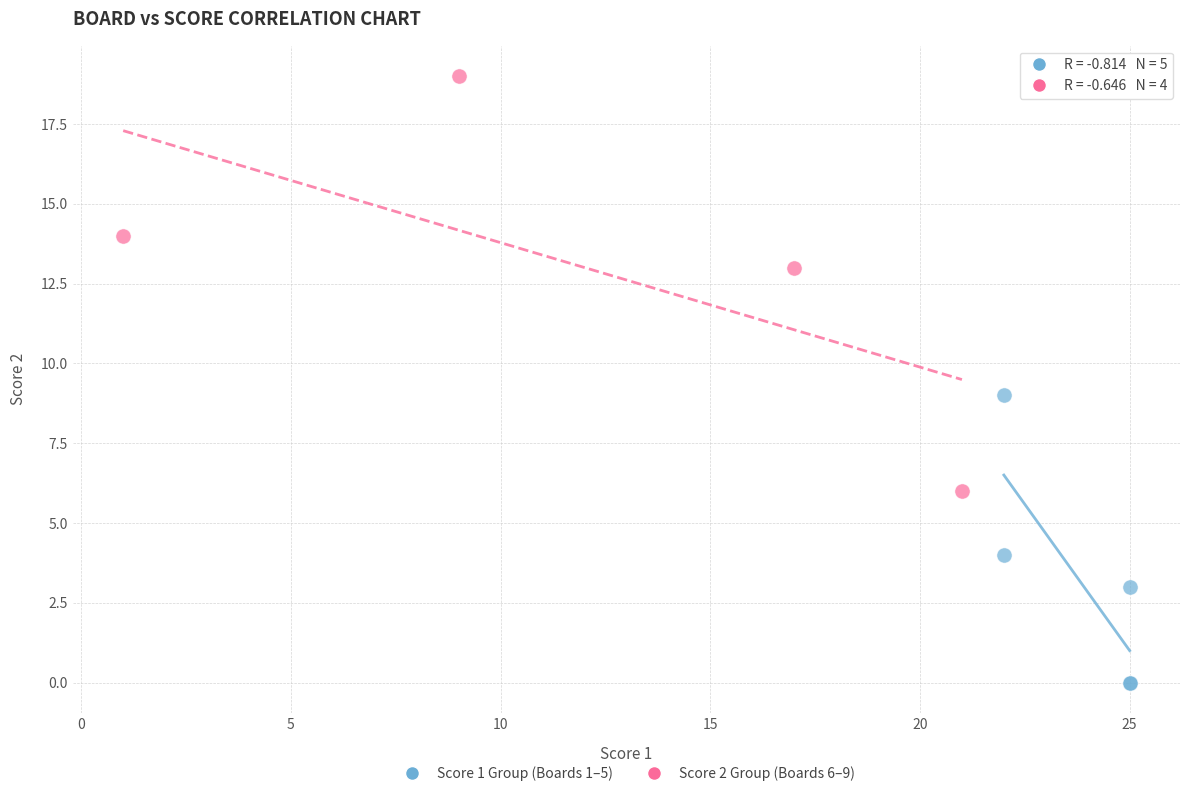

Which series reaches the minimum Y coordinate?

Score 1 Group (Boards 1–5)